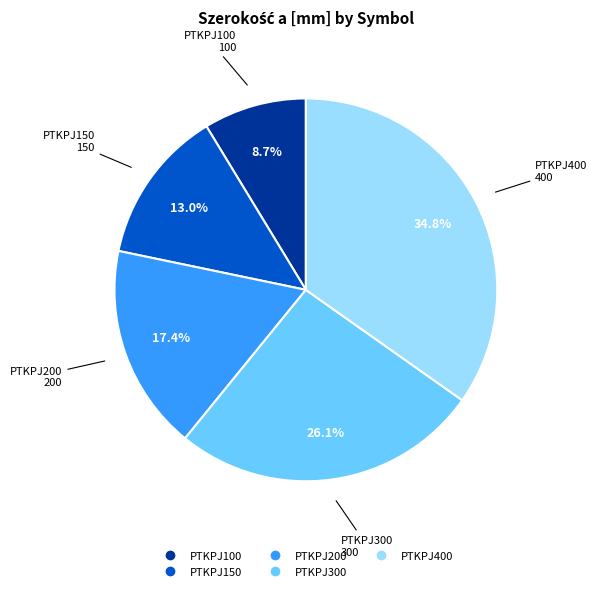

How much of the chart is everything except PTKPJ200?

82.6%